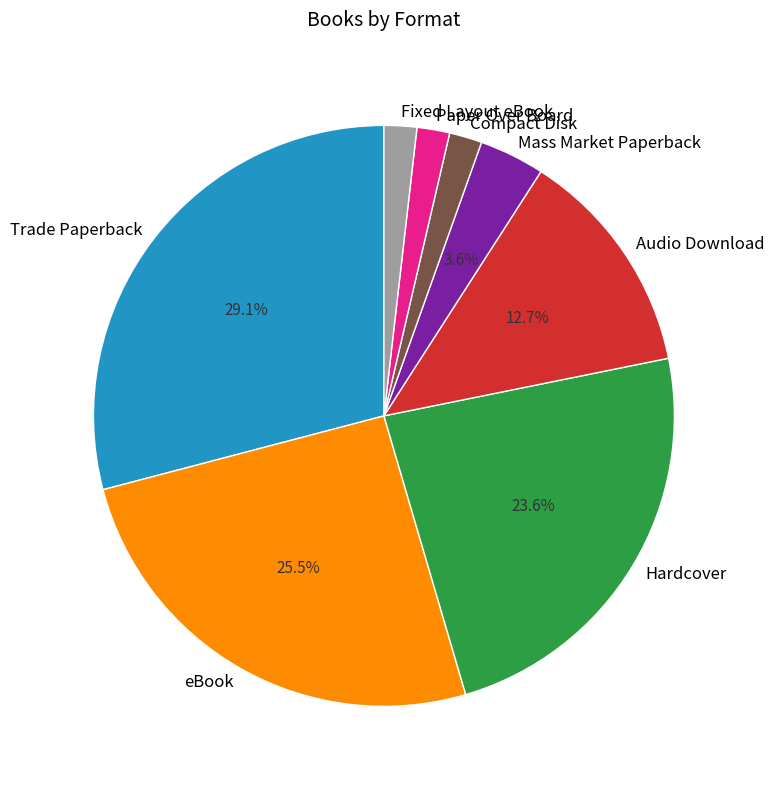

Approximately how many times larger is the value at Audio Download compared to Hardcover?

0.5